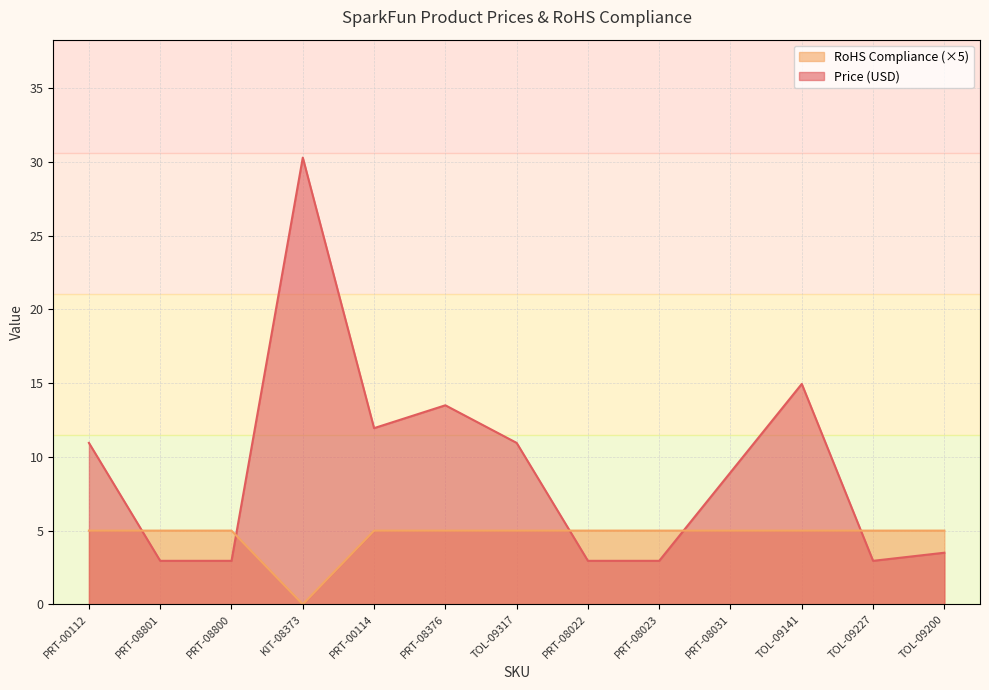

The value of RoHS Compliance at TOL-09200 is 2.6. True or false?

False